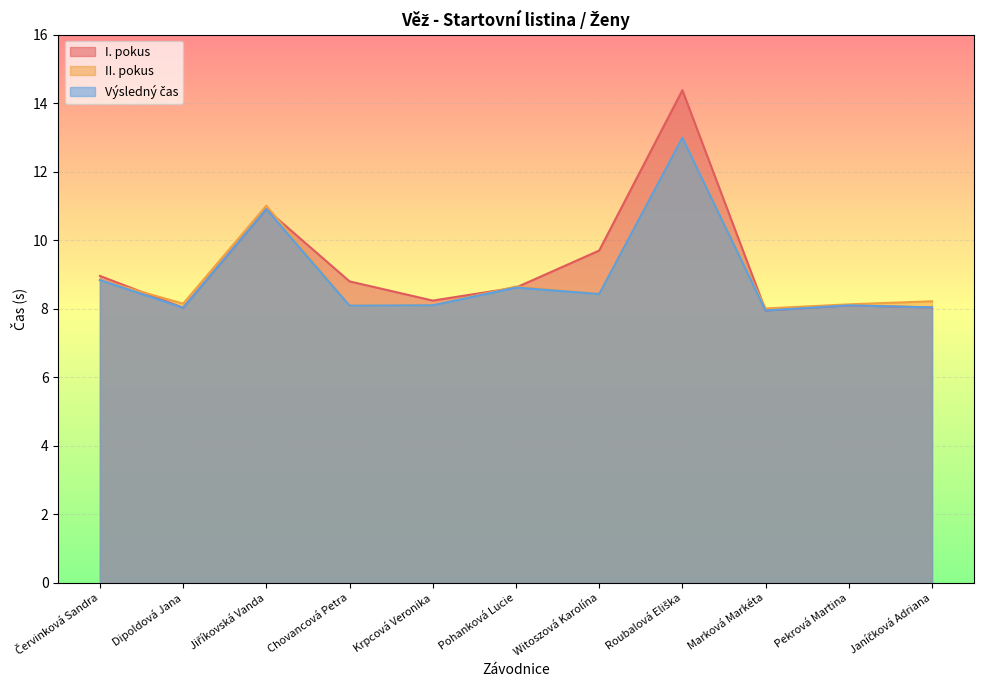

List the labels in order of Výsledný čas value, largest first.

Roubalová Eliška, Jiříkovská Vanda, Červinková Sandra, Pohanková Lucie, Witoszová Karolína, Krpcová Veronika, Pekrová Martina, Chovancová Petra, Janíčková Adriana, Dipoldová Jana, Marková Markéta